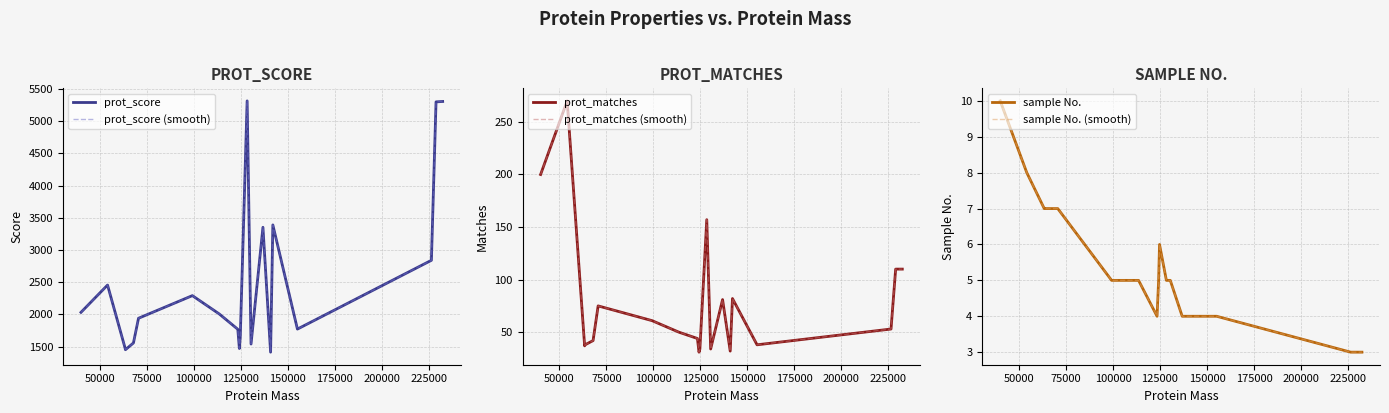

True or false: prot_score (smooth) and sample No. intersect in this chart.

False